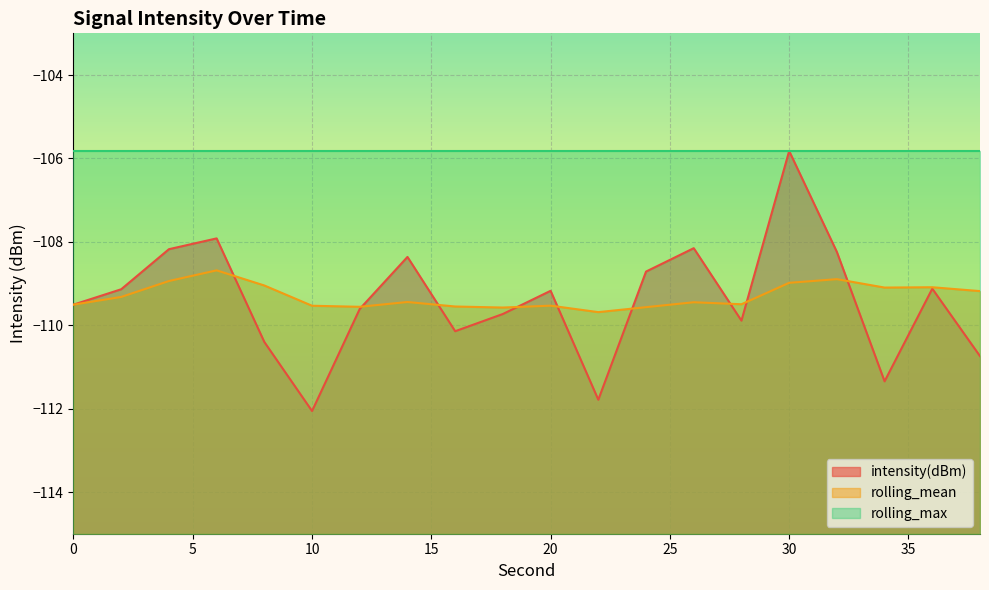

Which series changed the most between 6 and 26?

rolling_mean